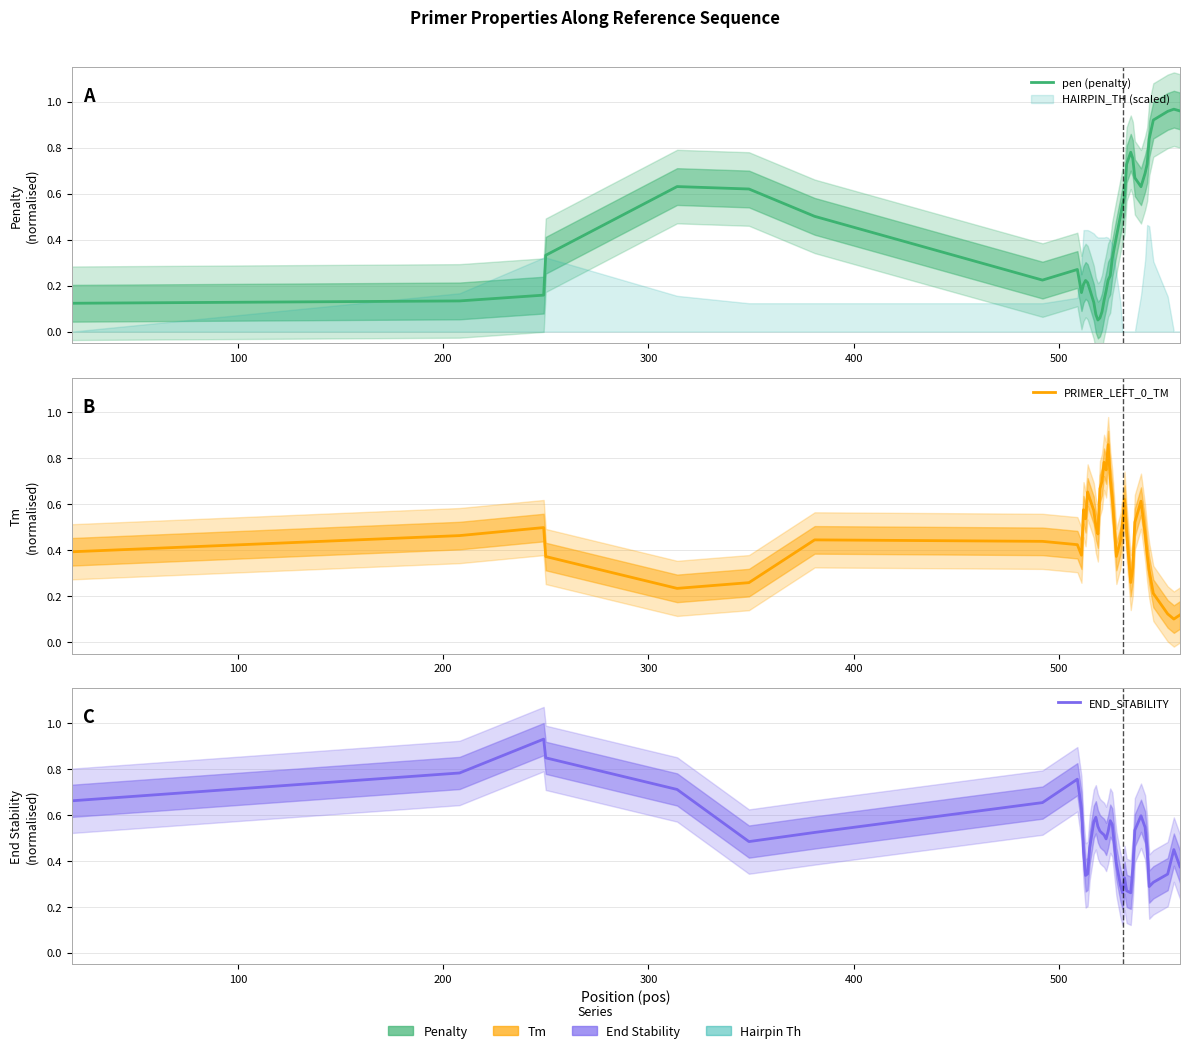

Rank the series by their maximum value, from lowest to highest.

PRIMER_LEFT_0_TM, END_STABILITY, pen (penalty)